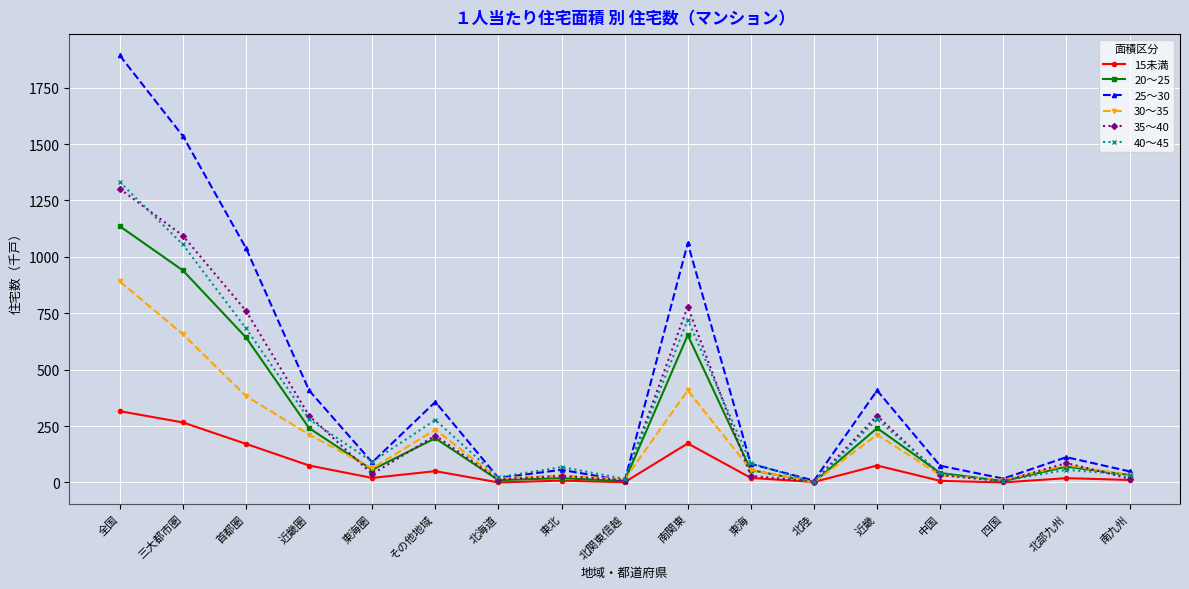

What position from the right is 南関東?

8